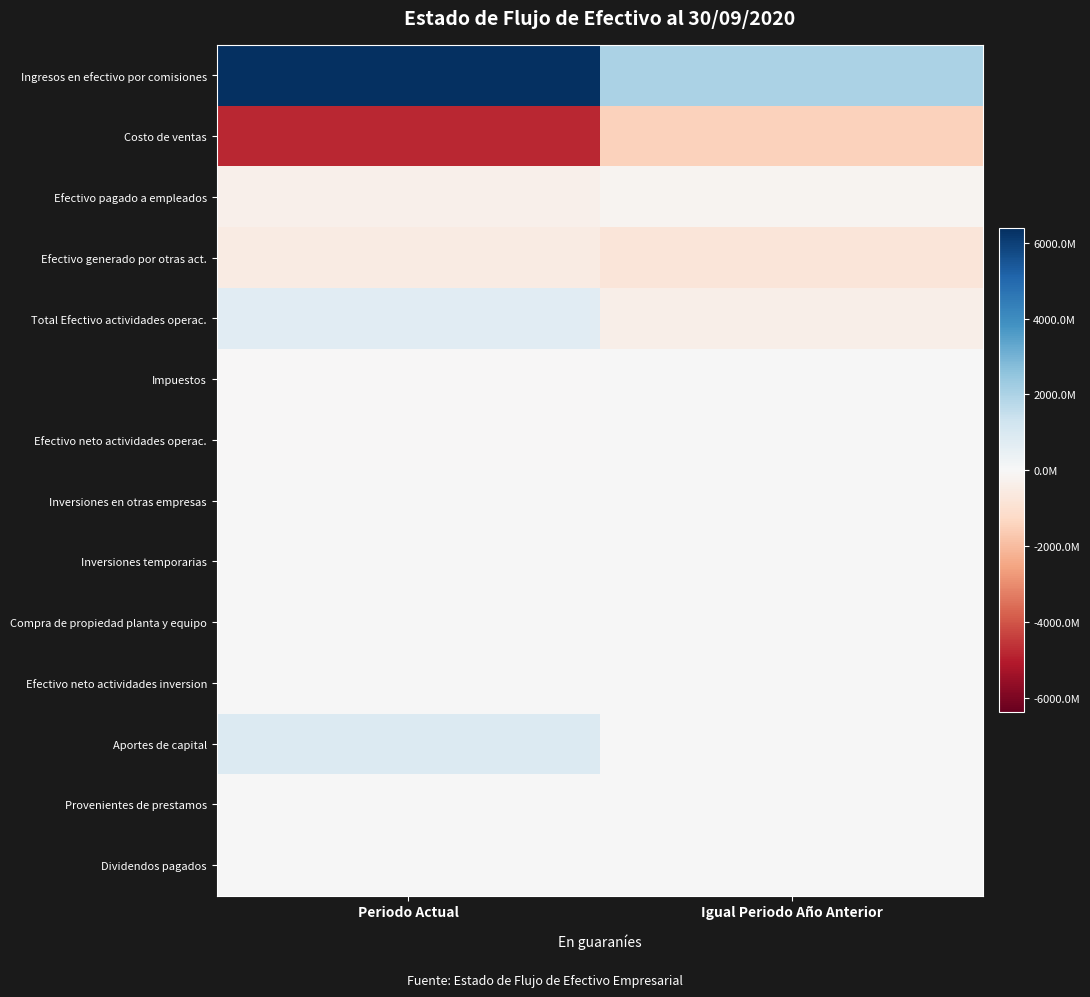

Reading left to right, extract all data points from this chart.

Ingresos en efectivo por comisiones: Periodo Actual=6390324886	Igual Periodo Año Anterior=2020931444
Costo de ventas: Periodo Actual=-4840910295	Igual Periodo Año Anterior=-1466804231
Efectivo pagado a empleados: Periodo Actual=-303862314	Igual Periodo Año Anterior=-167543278
Efectivo generado por otras act.: Periodo Actual=-530742063	Igual Periodo Año Anterior=-778211132
Total Efectivo actividades operac.: Periodo Actual=714810214	Igual Periodo Año Anterior=-391627197
Impuestos: Periodo Actual=-3454900	Igual Periodo Año Anterior=0
Efectivo neto actividades operac.: Periodo Actual=-3454900	Igual Periodo Año Anterior=0
Inversiones en otras empresas: Periodo Actual=0	Igual Periodo Año Anterior=0
Inversiones temporarias: Periodo Actual=0	Igual Periodo Año Anterior=0
Compra de propiedad planta y equipo: Periodo Actual=0	Igual Periodo Año Anterior=0
Efectivo neto actividades inversion: Periodo Actual=0	Igual Periodo Año Anterior=0
Aportes de capital: Periodo Actual=856537534	Igual Periodo Año Anterior=0
Provenientes de prestamos: Periodo Actual=0	Igual Periodo Año Anterior=0
Dividendos pagados: Periodo Actual=0	Igual Periodo Año Anterior=0